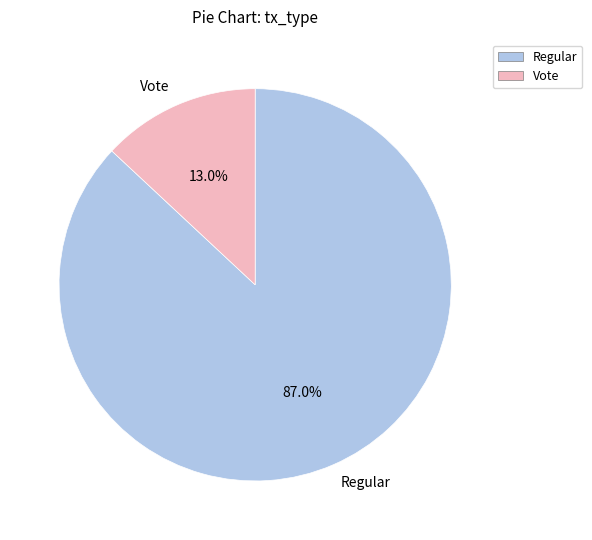

Approximately how many times larger is the value at Regular compared to Vote?

6.7